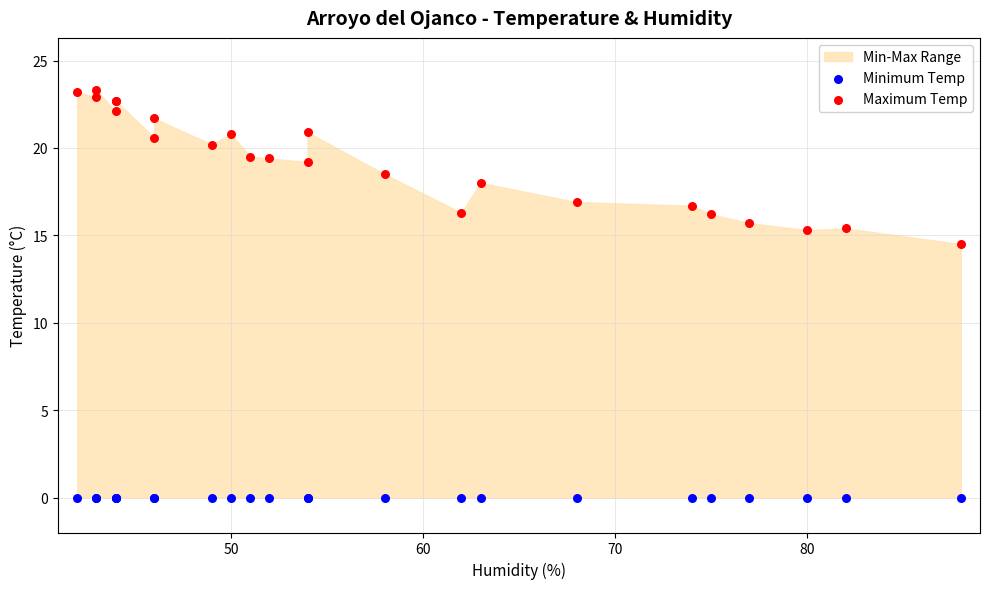

Across all series, what Y value is closest to 11?

14.5